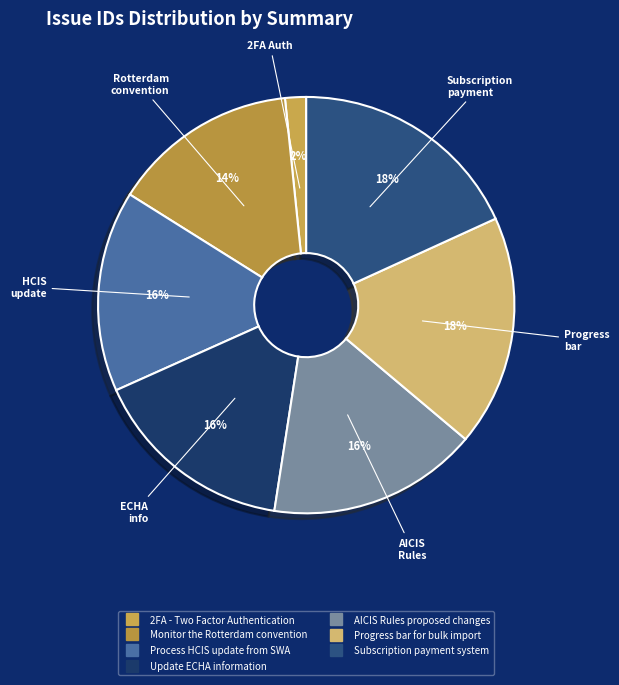

The AICIS Rules proposed changes slice represents 16% of the pie. True or false?

True